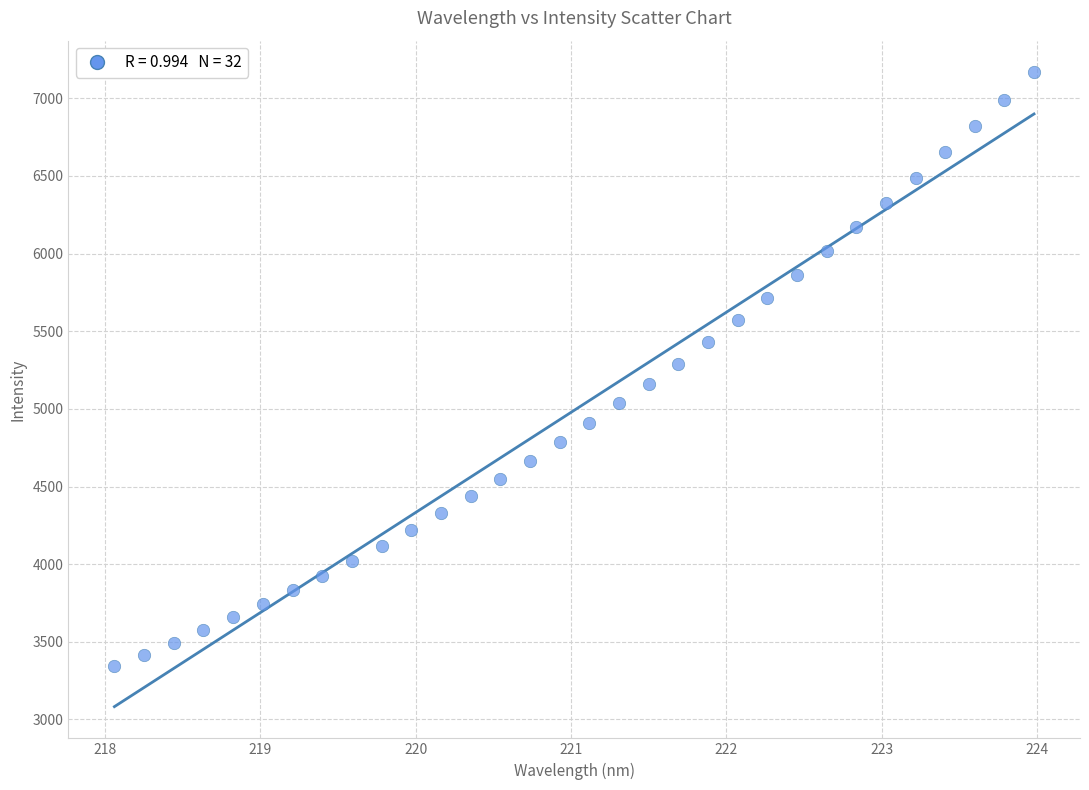

What is the range of Y values (max minus min)?

3825.8